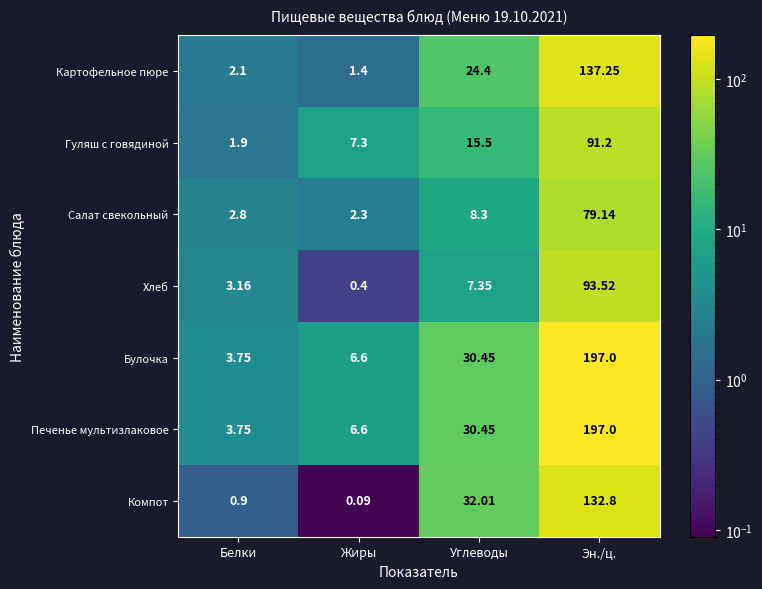

Between Белки and Жиры, which series saw the biggest shift?

Гуляш с говядиной